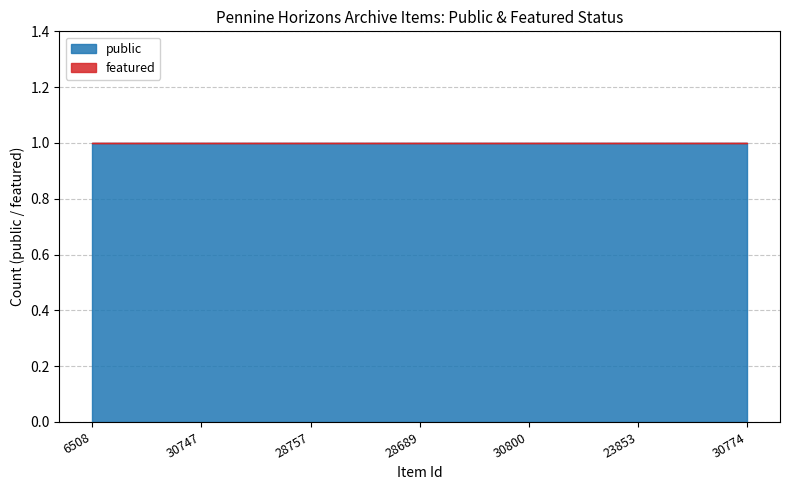

Between 28757 and 28689, which series saw the biggest shift?

public